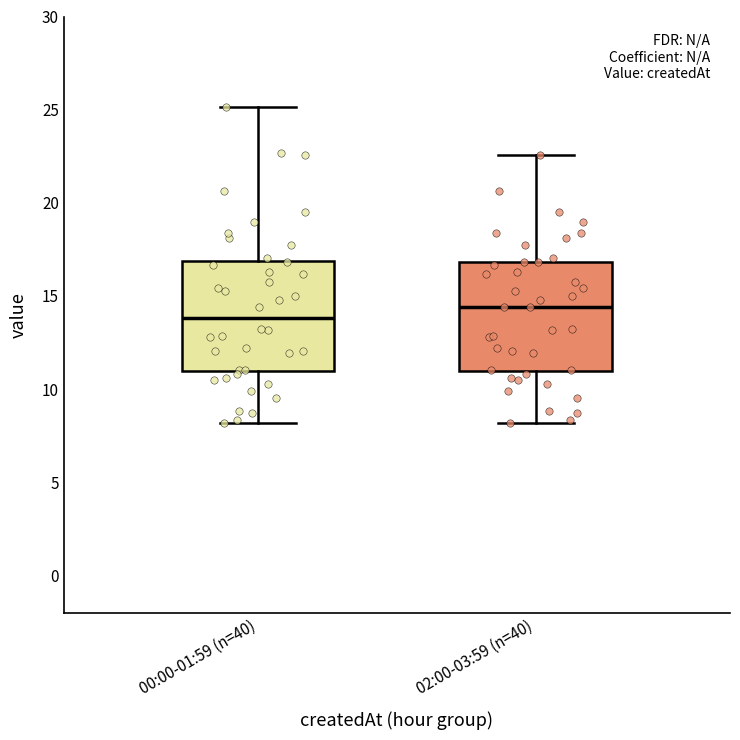

Which box has the lowest median line?

00:00-01:59 (n=40)